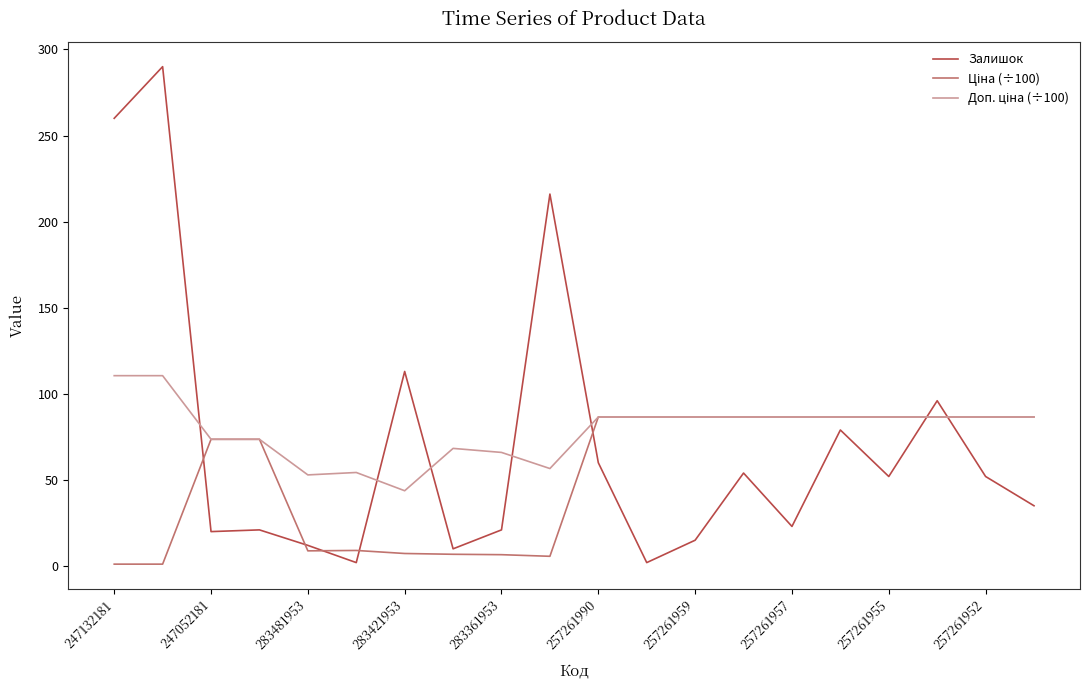

At how many categories does at least one series exceed 11?

20